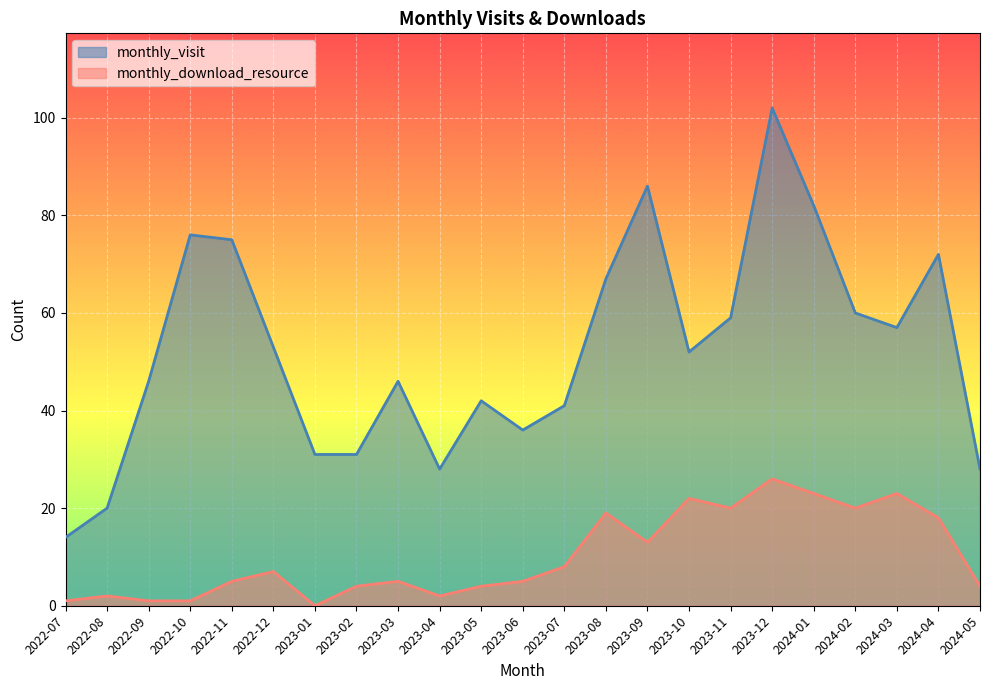

Which has a higher value, 2022-07 or 2024-02?

2024-02